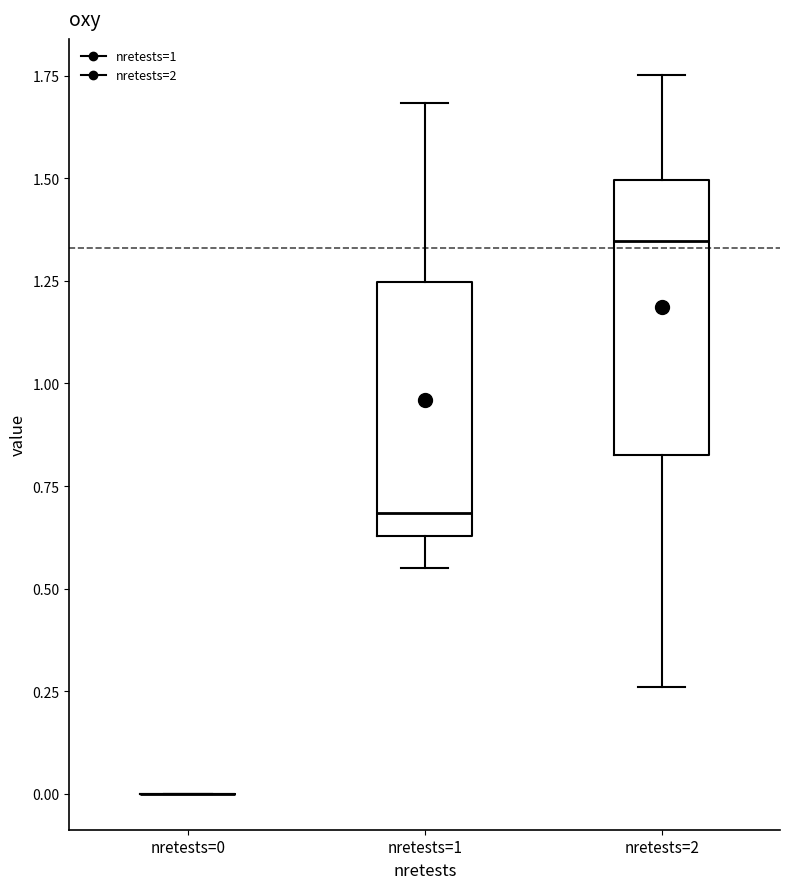

Where does the lower whisker of the box for nretests=1 end on the y-axis? The values are not printed on the chart, so give them approximately, as read against the axis.

0.55